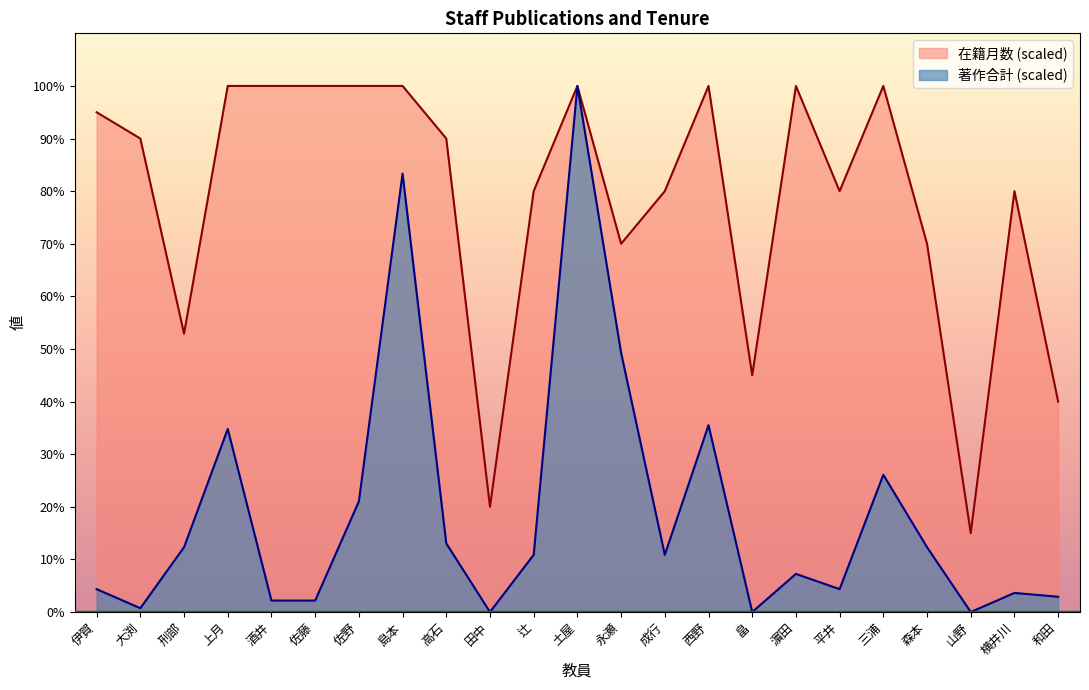

What is the difference between the highest and lowest values at 酒井?

97.8